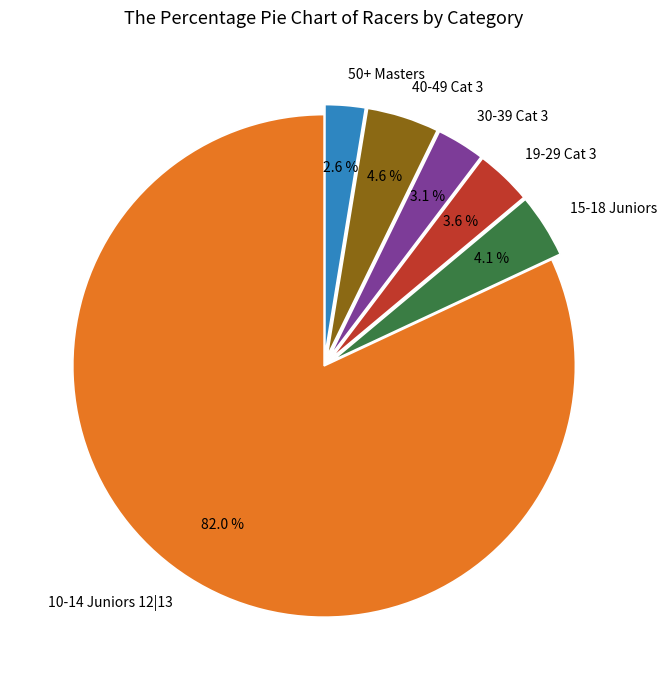

Rank the categories by value from highest to lowest.

10-14 Juniors 12|13, 40-49 Cat 3, 15-18 Juniors, 19-29 Cat 3, 30-39 Cat 3, 50+ Masters